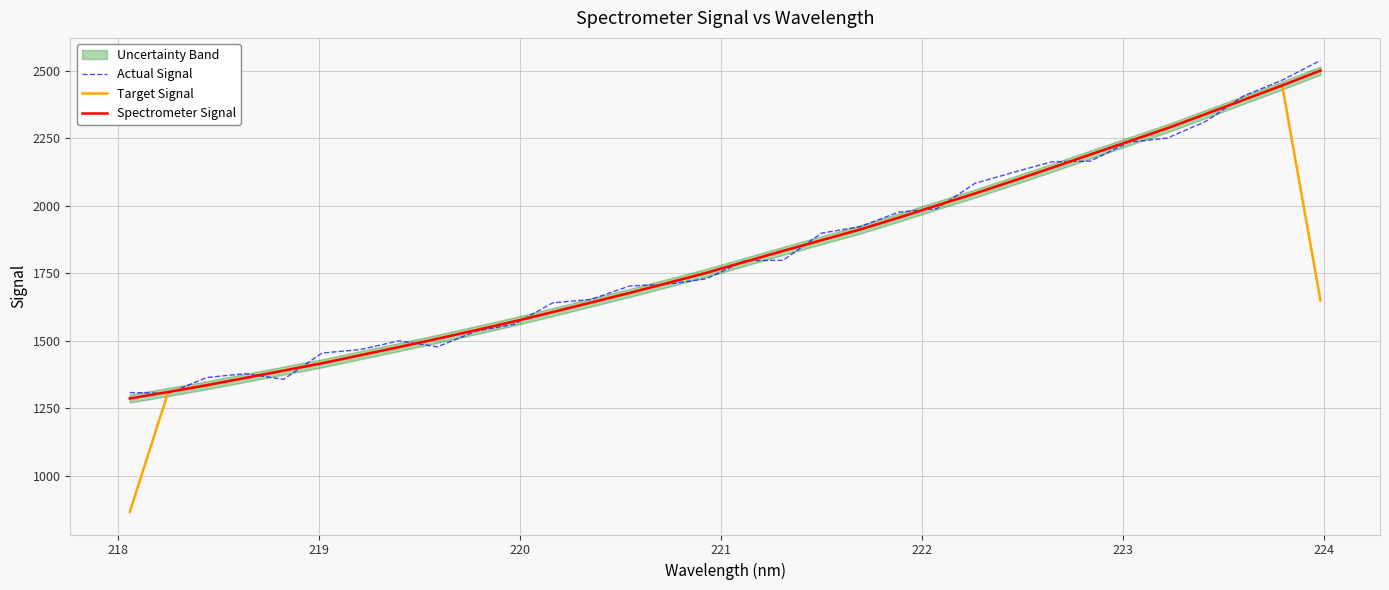

What is the highest value of the Target Signal series?

2446.7